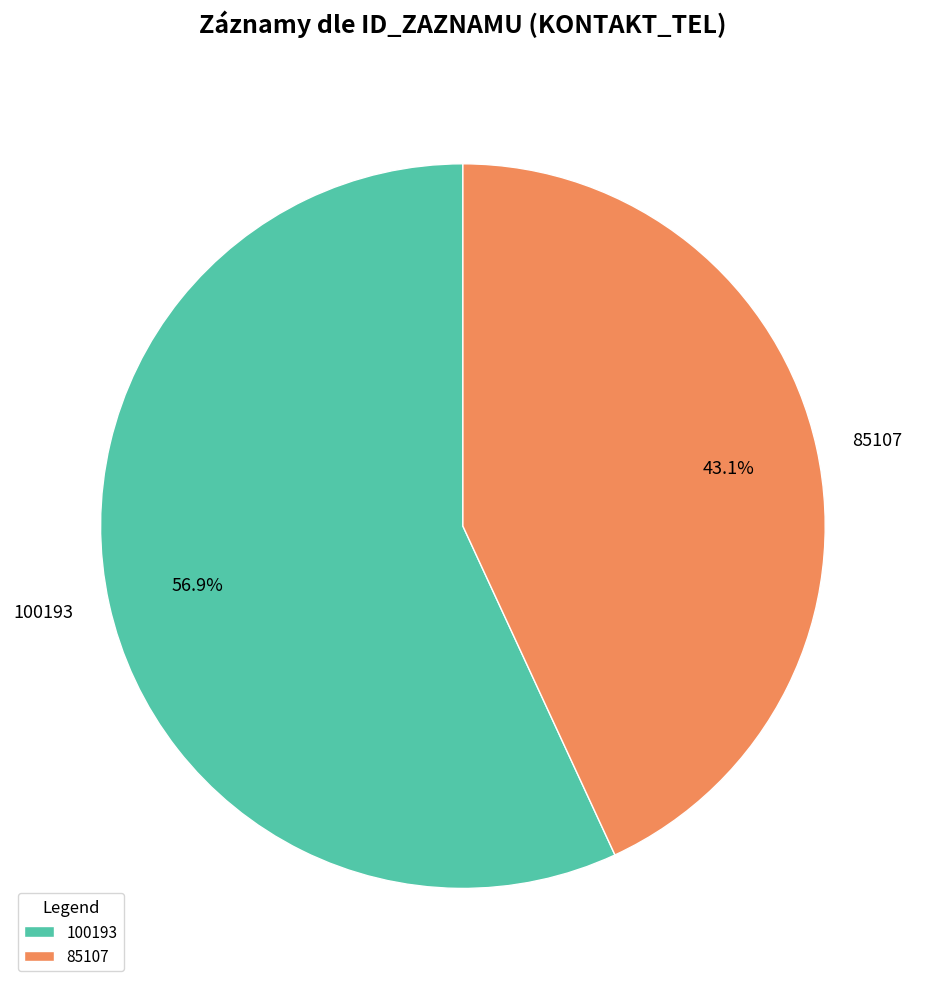

Is there any slice that represents more than half of the pie?

Yes